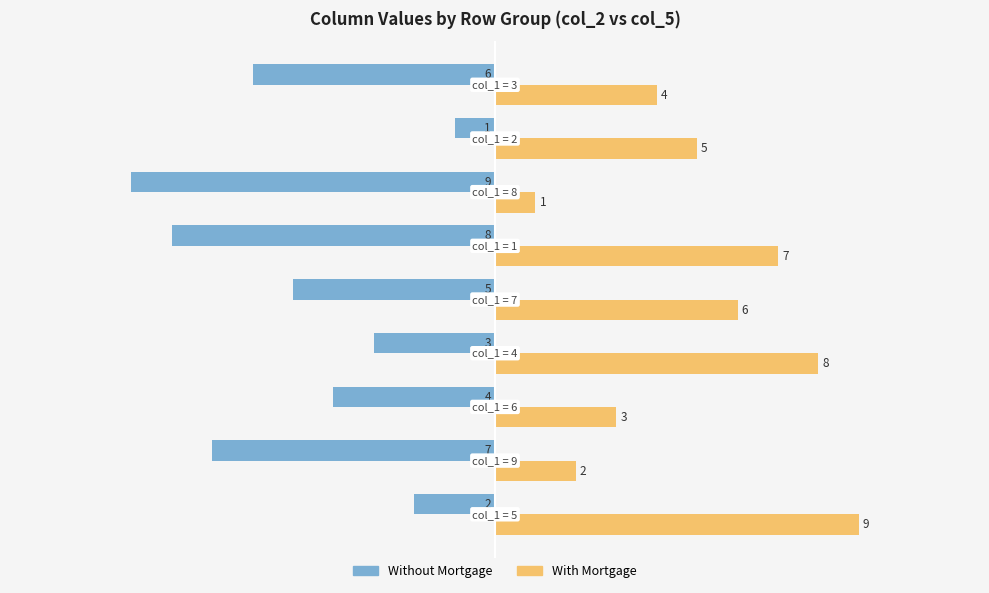

At how many categories does at least one series exceed -2?

9